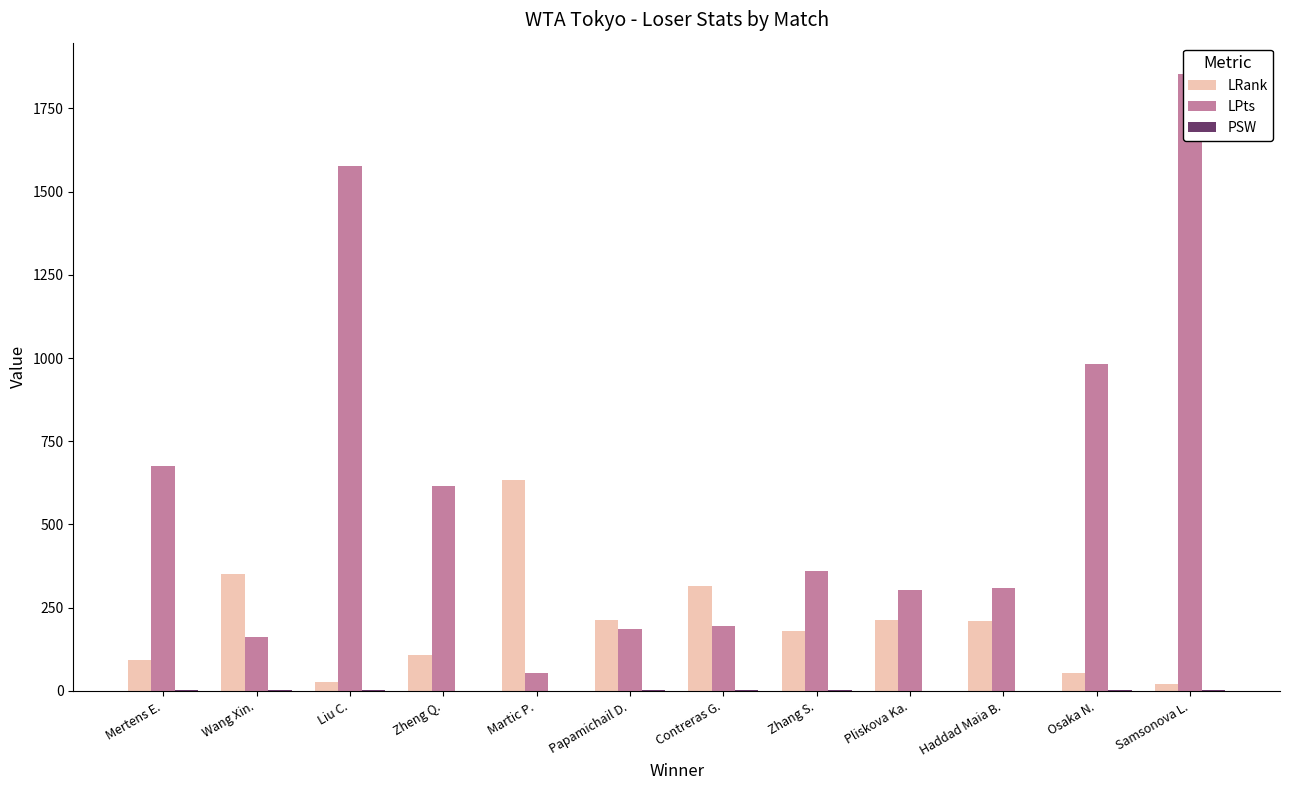

What value does the LRank series have at Liu C.?

26.0